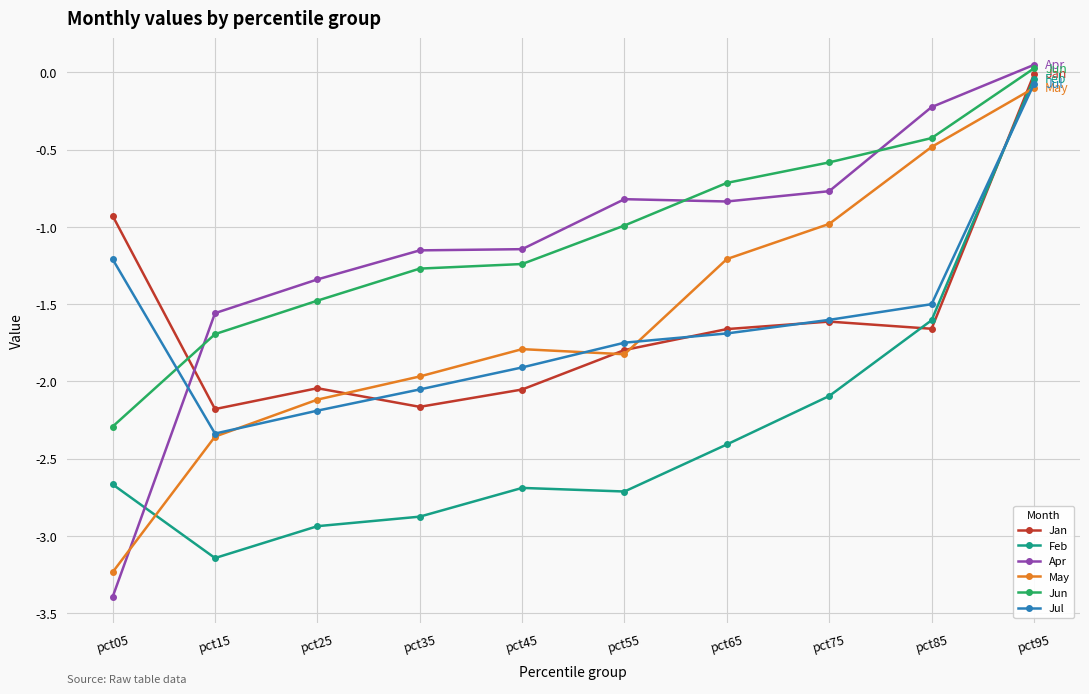

Between pct05 and pct15, which series saw the biggest shift?

Apr